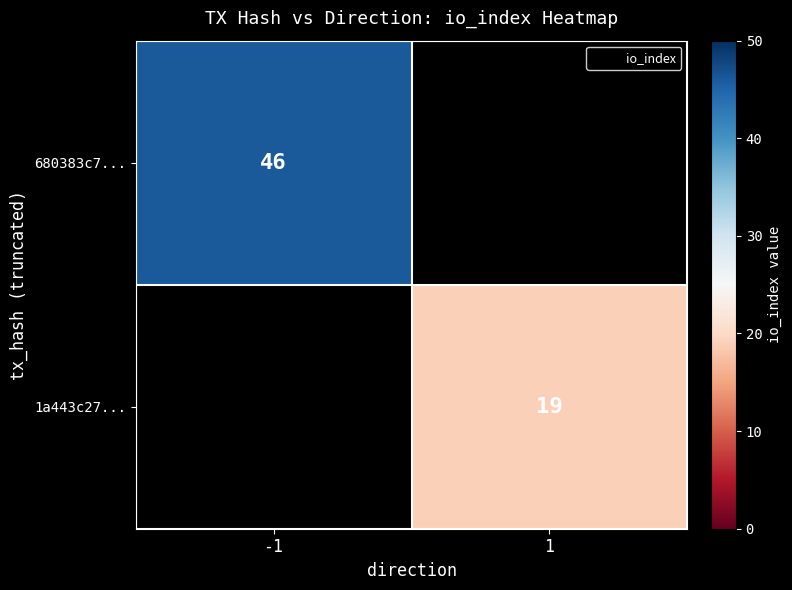

Is it true that 1a443c27... equals 5 at 1?

False